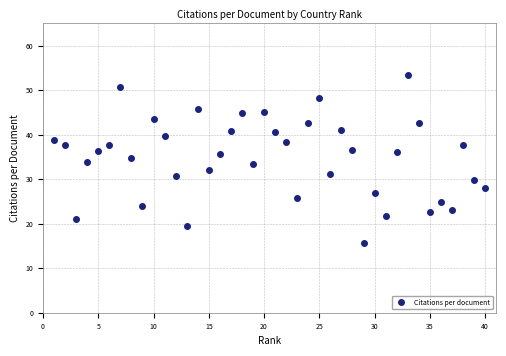

How many categories are shown in the chart?

40